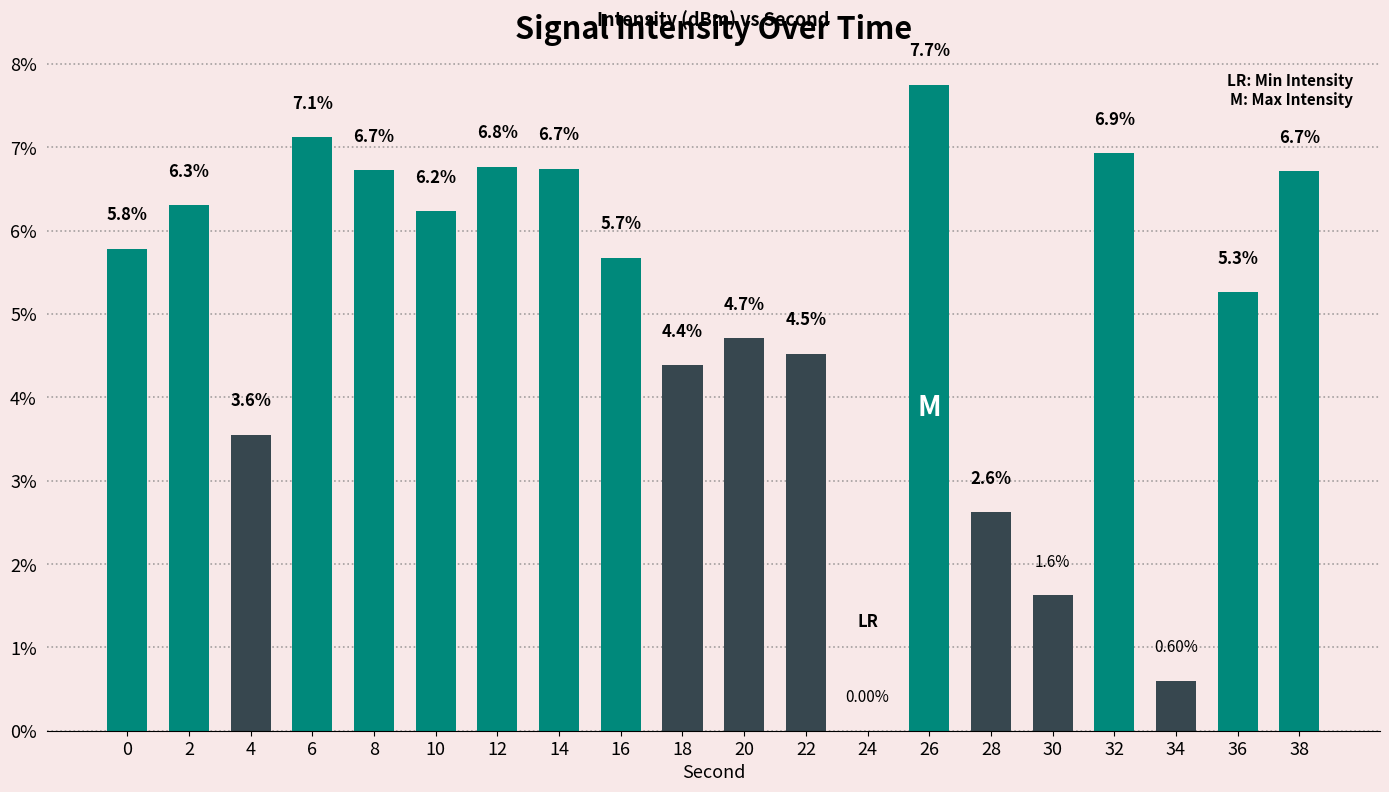

Approximately how many times larger is the value at 14 compared to 12?

1.0